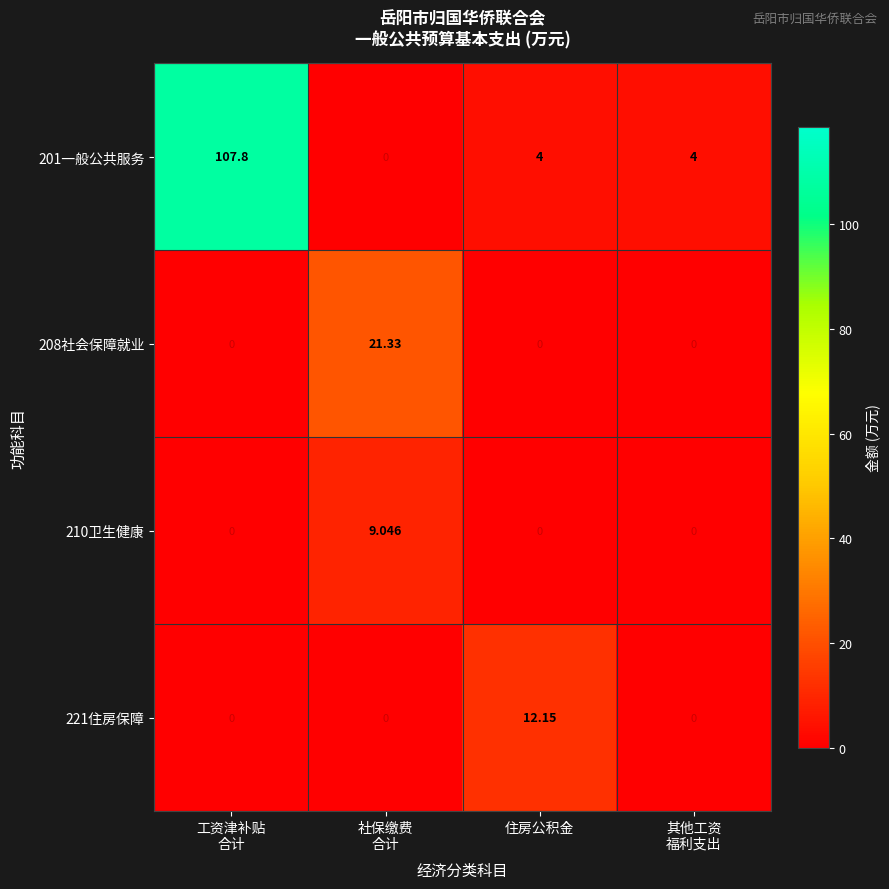

Which series changed the most between 工资津补贴
合计 and 社保缴费
合计?

201一般公共服务